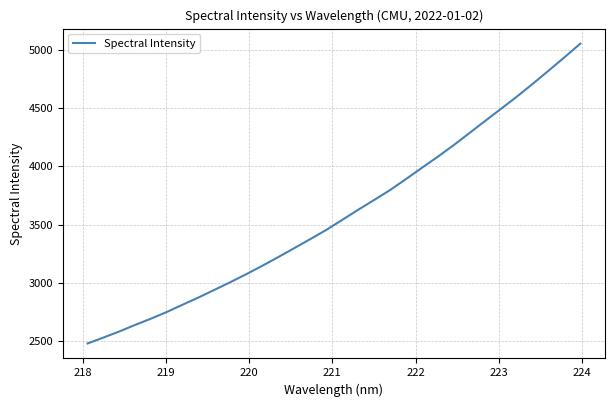

What is the smallest value displayed?

2480.2